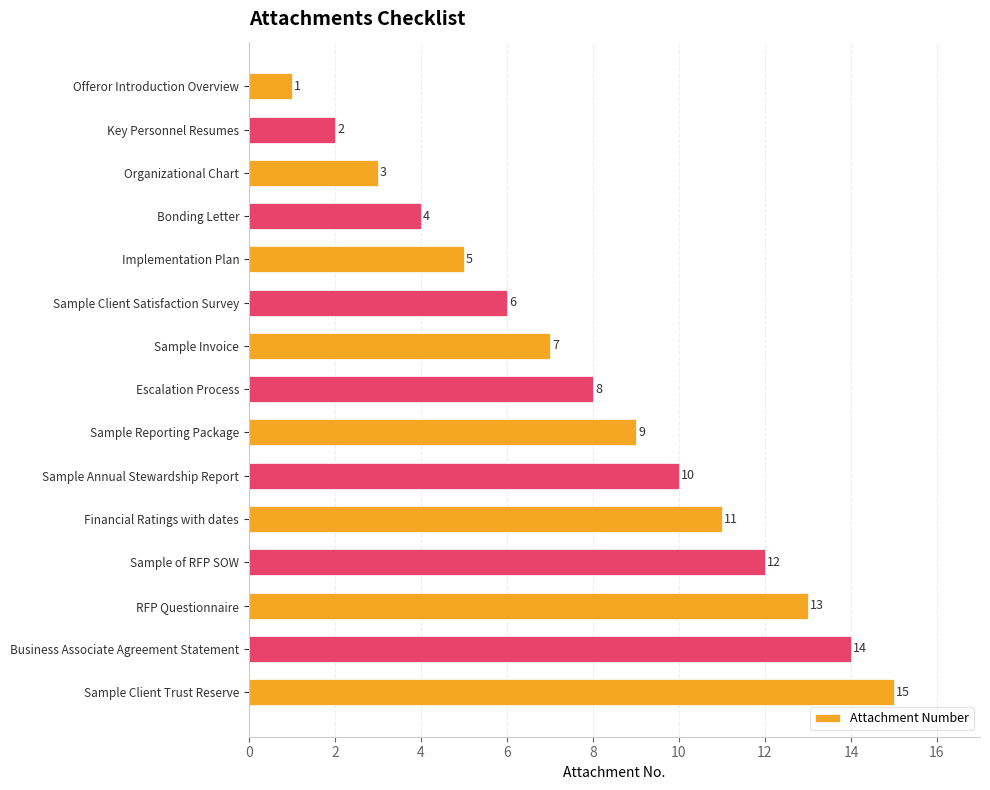

Read the value at RFP Questionnaire.

13